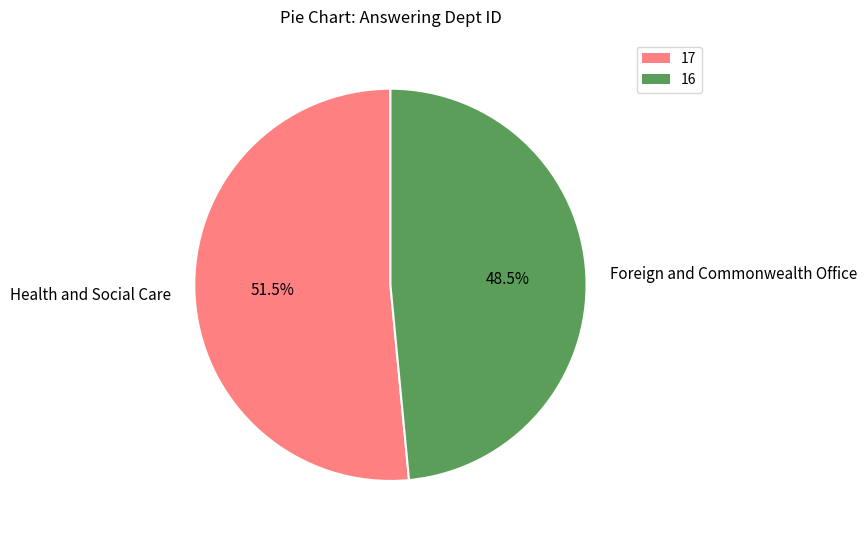

Rank the categories by value from highest to lowest.

Health and Social Care, Foreign and Commonwealth Office